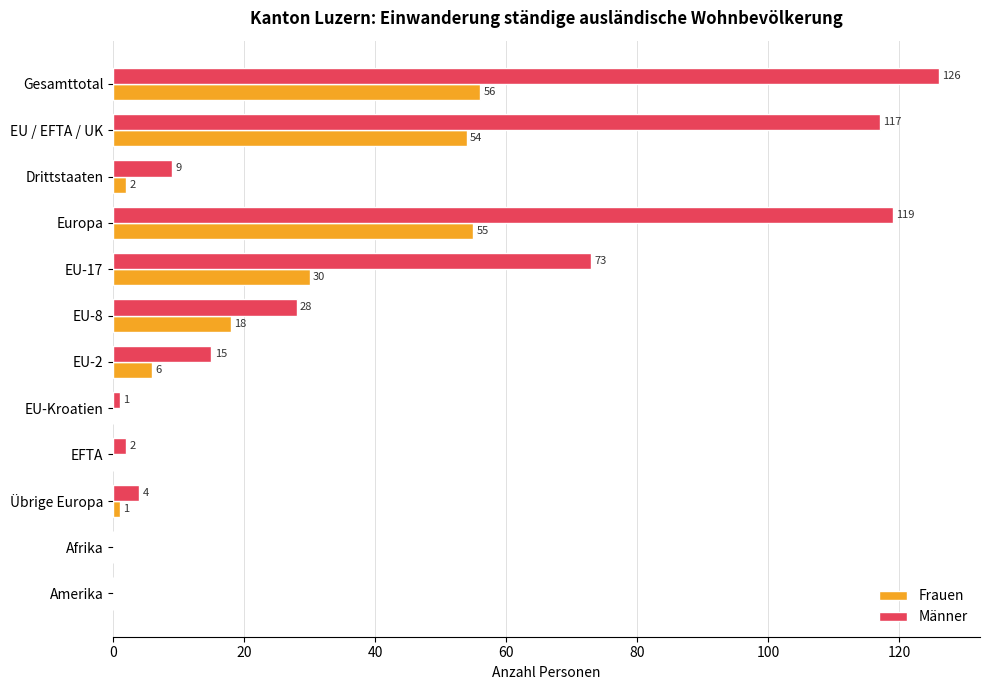

Where is Frauen nearest to the value 28?

EU-17